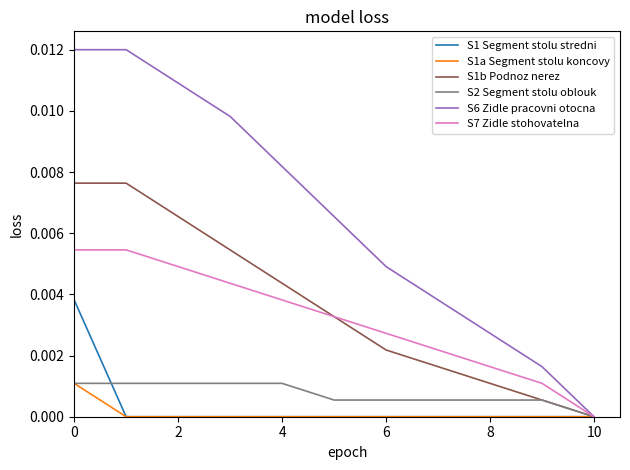

Which series has the largest total across all categories?

S6 Zidle pracovni otocna